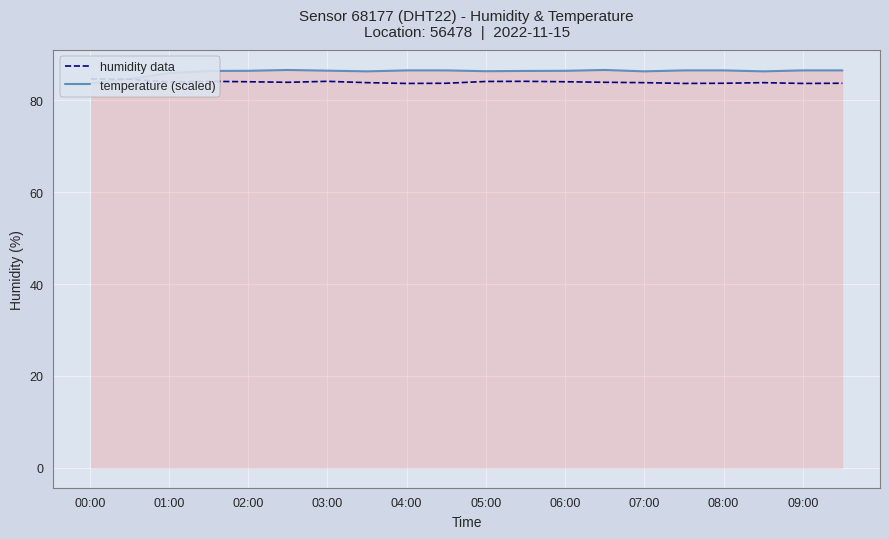

At which category is the sum across all series the highest?

03:00